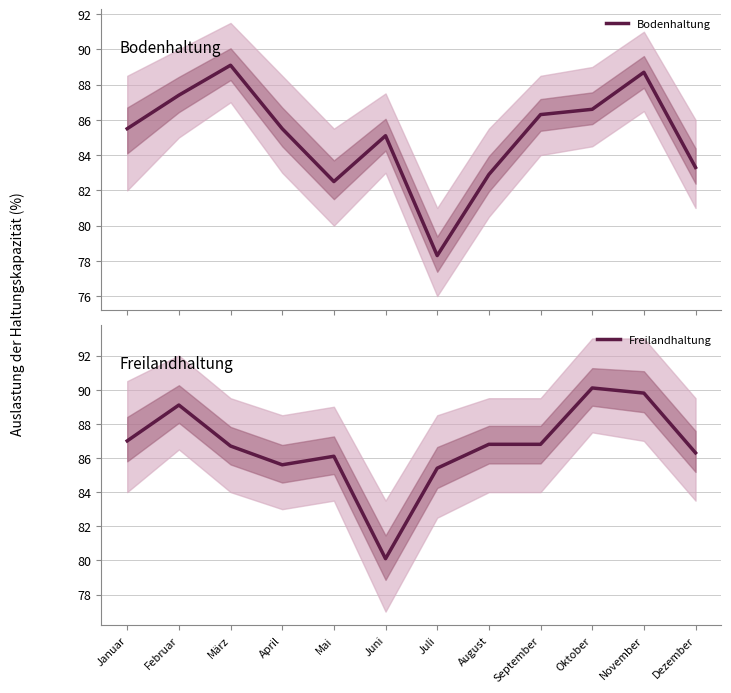

Rank the series by their maximum value, from highest to lowest.

Freilandhaltung, Bodenhaltung